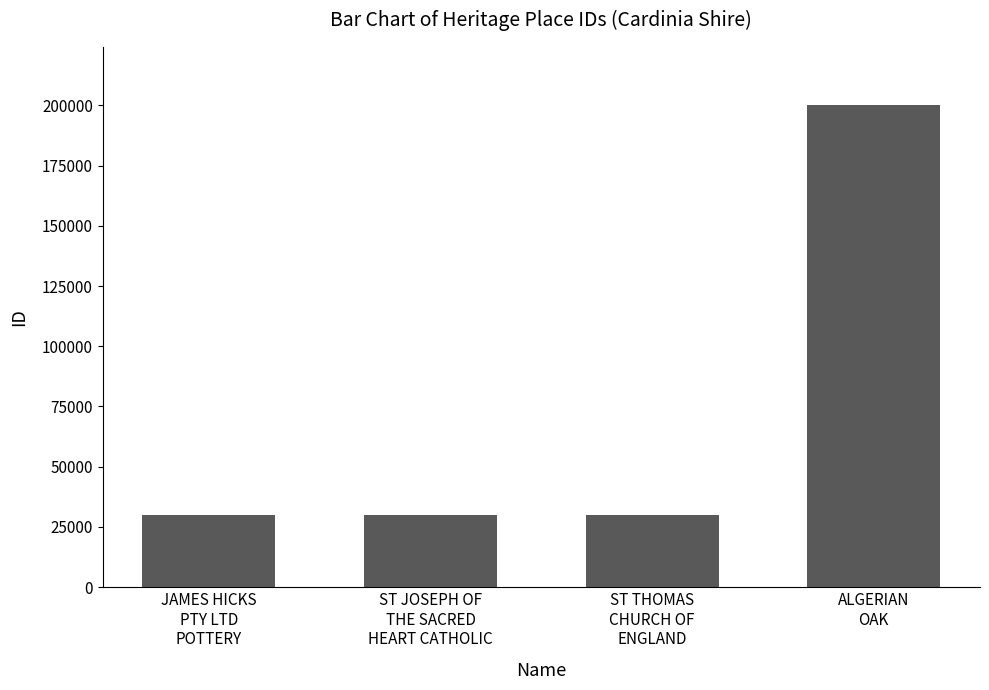

What is the minimum value shown in the chart?

30045